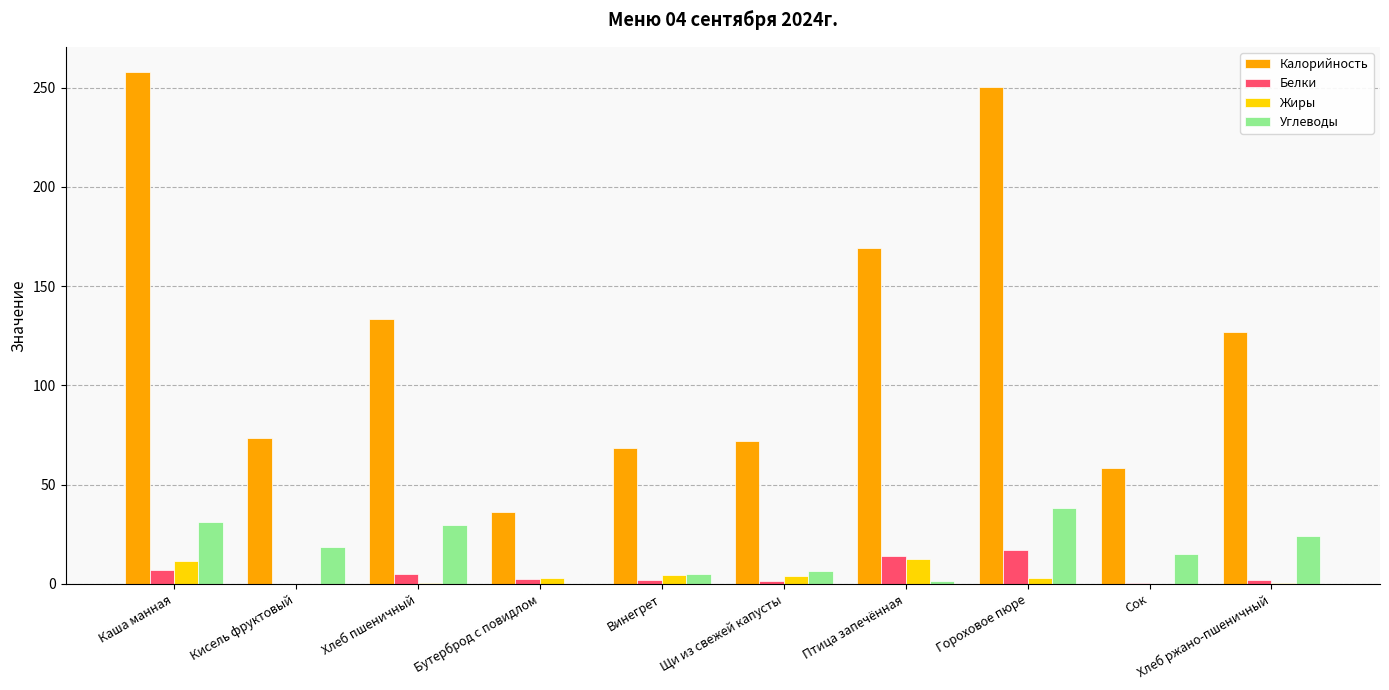

Are the bars horizontal?

No